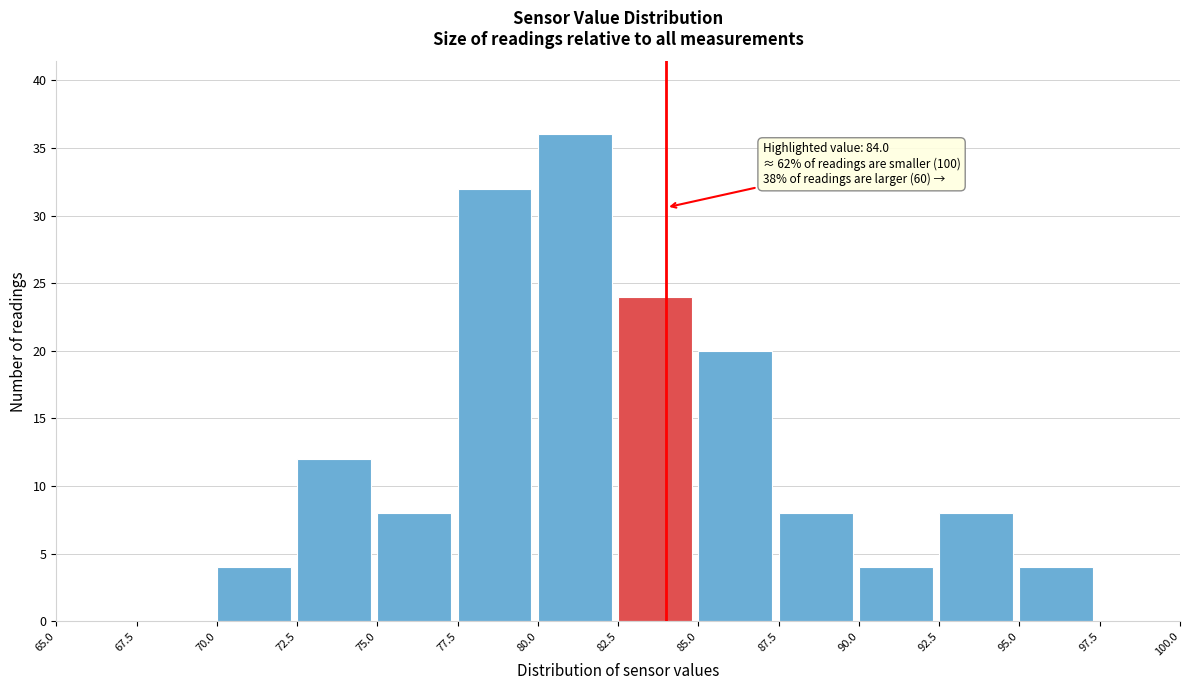

Which range on the x-axis has the tallest bar?

80.0 to 82.5